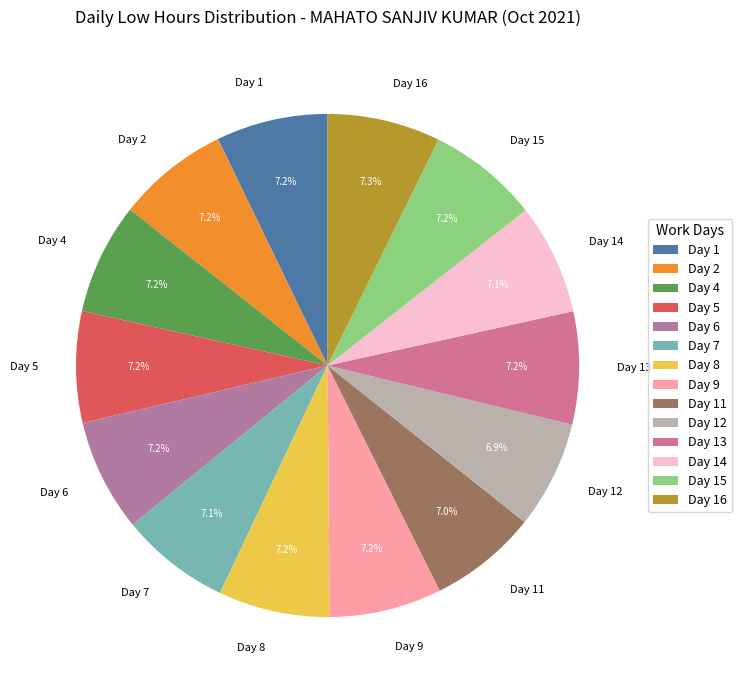

Does Day 16 represent more than half of the total?

No